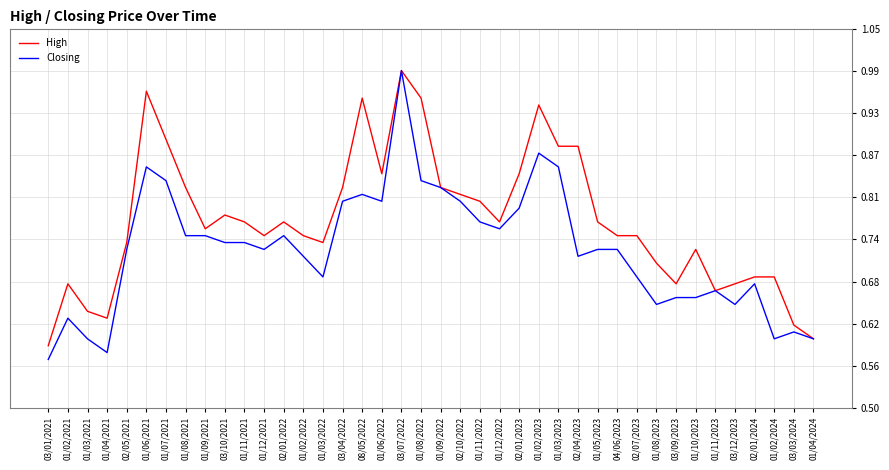

The value of High at 01/04/2021 is 1.1. True or false?

False